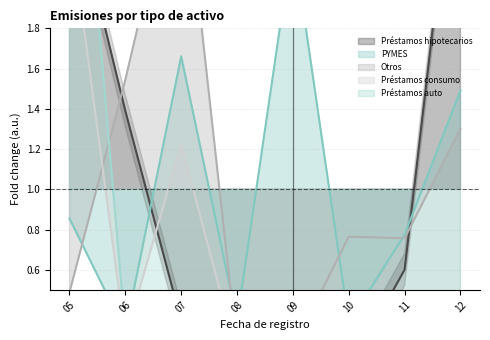

What is the minimum value for PYMES?

0.3